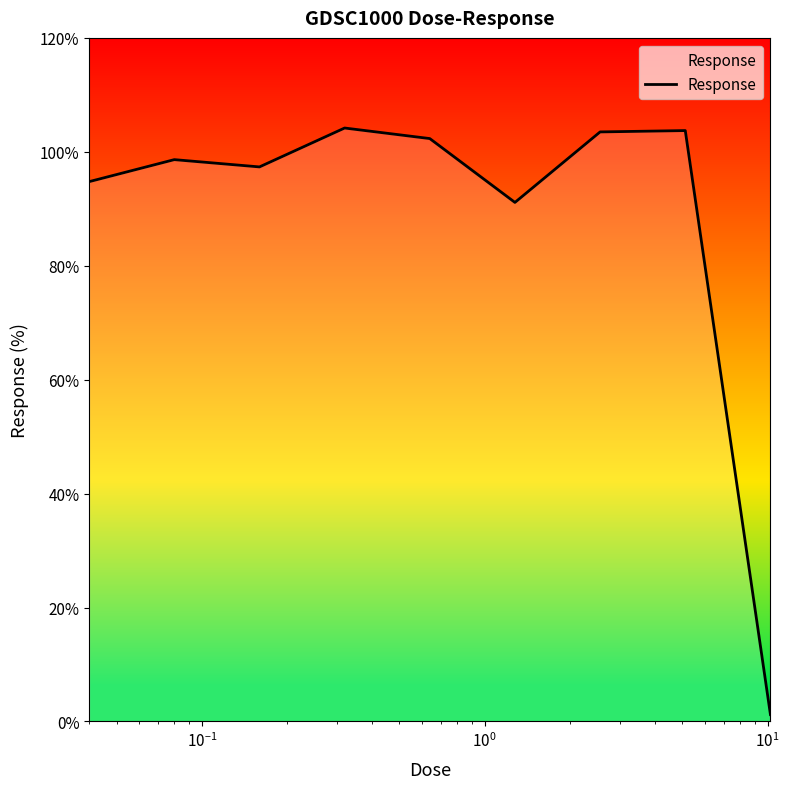

What is the maximum value shown in the chart?

104.2